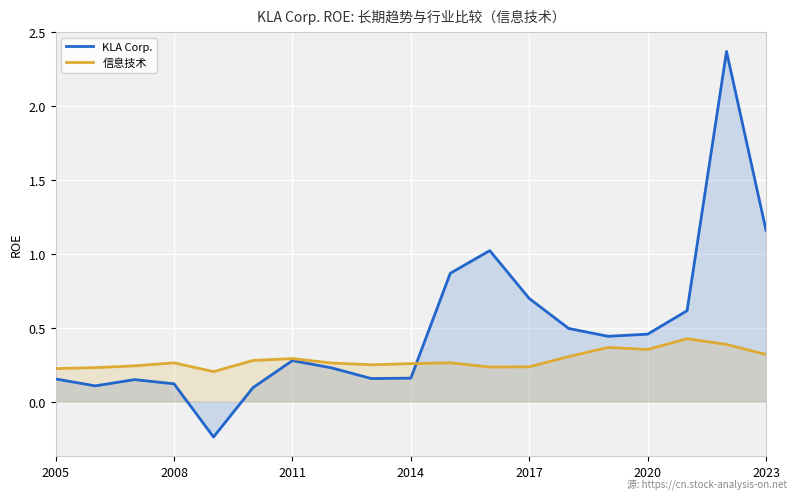

Which series has the largest range (max minus min)?

KLA Corp.